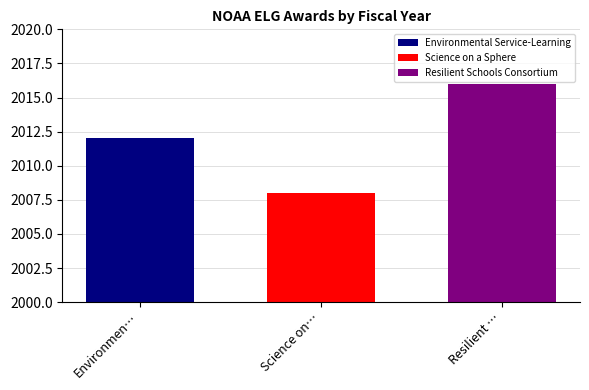

The Science on a Sphere series shows 2668 at Science on…. True or false?

False